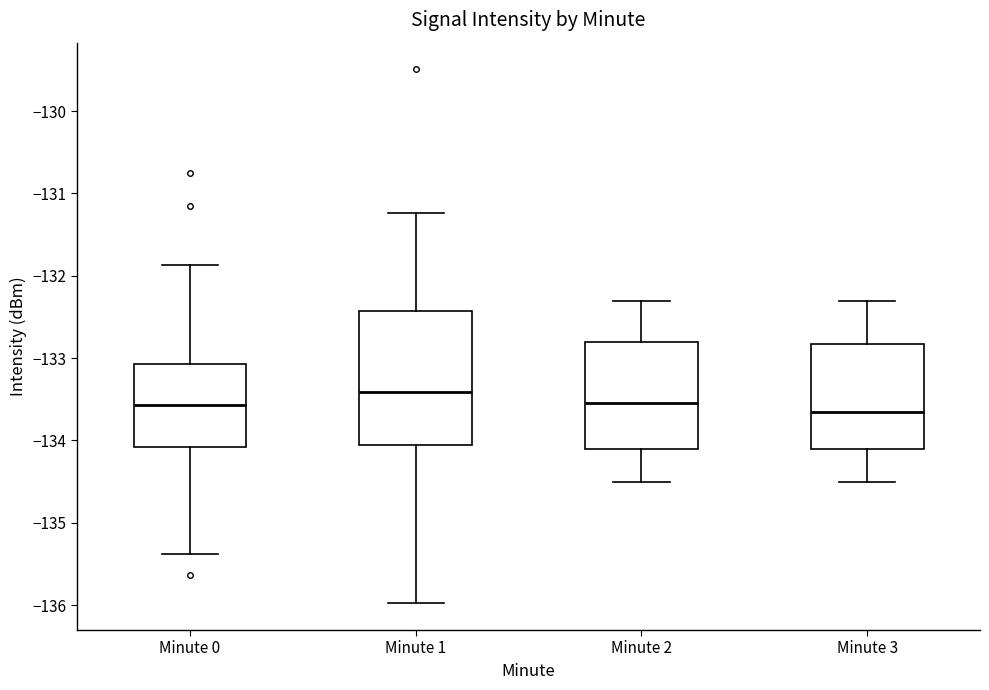

Which box is the tallest, from its lower edge to its upper edge?

Minute 1